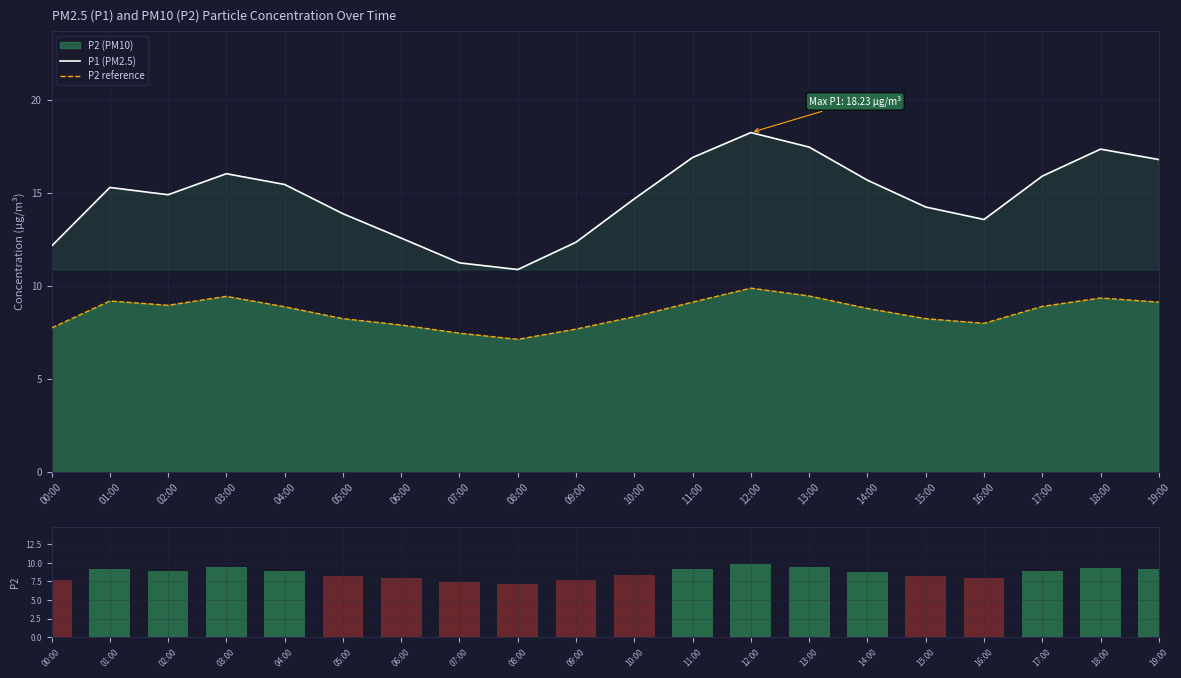

What is the label of the 3rd bar from the left?

02:00